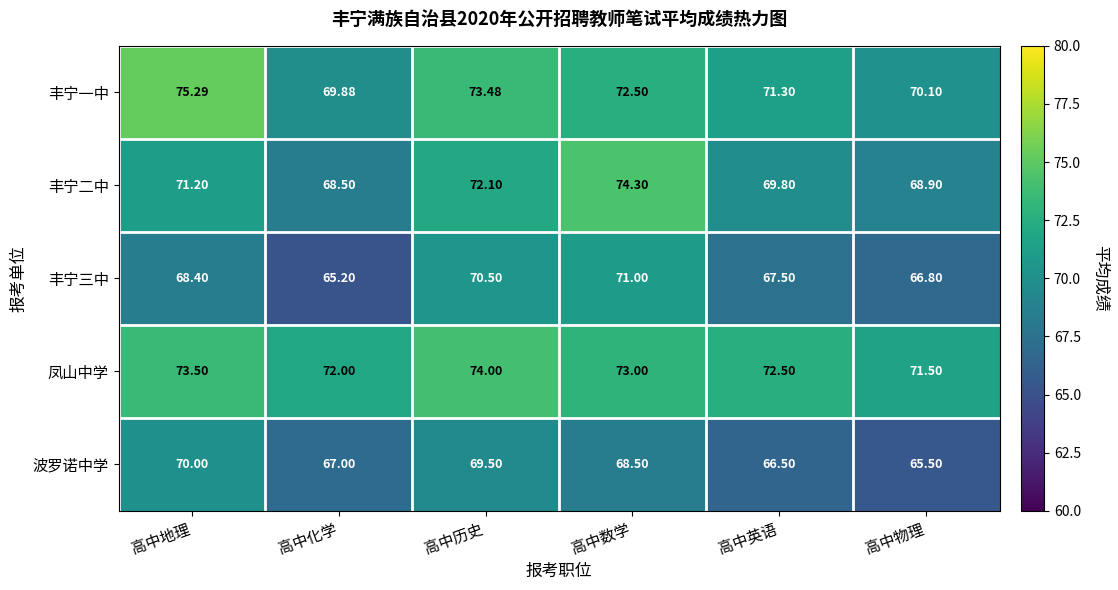

Where does the 凤山中学 series first go above 73?

高中地理